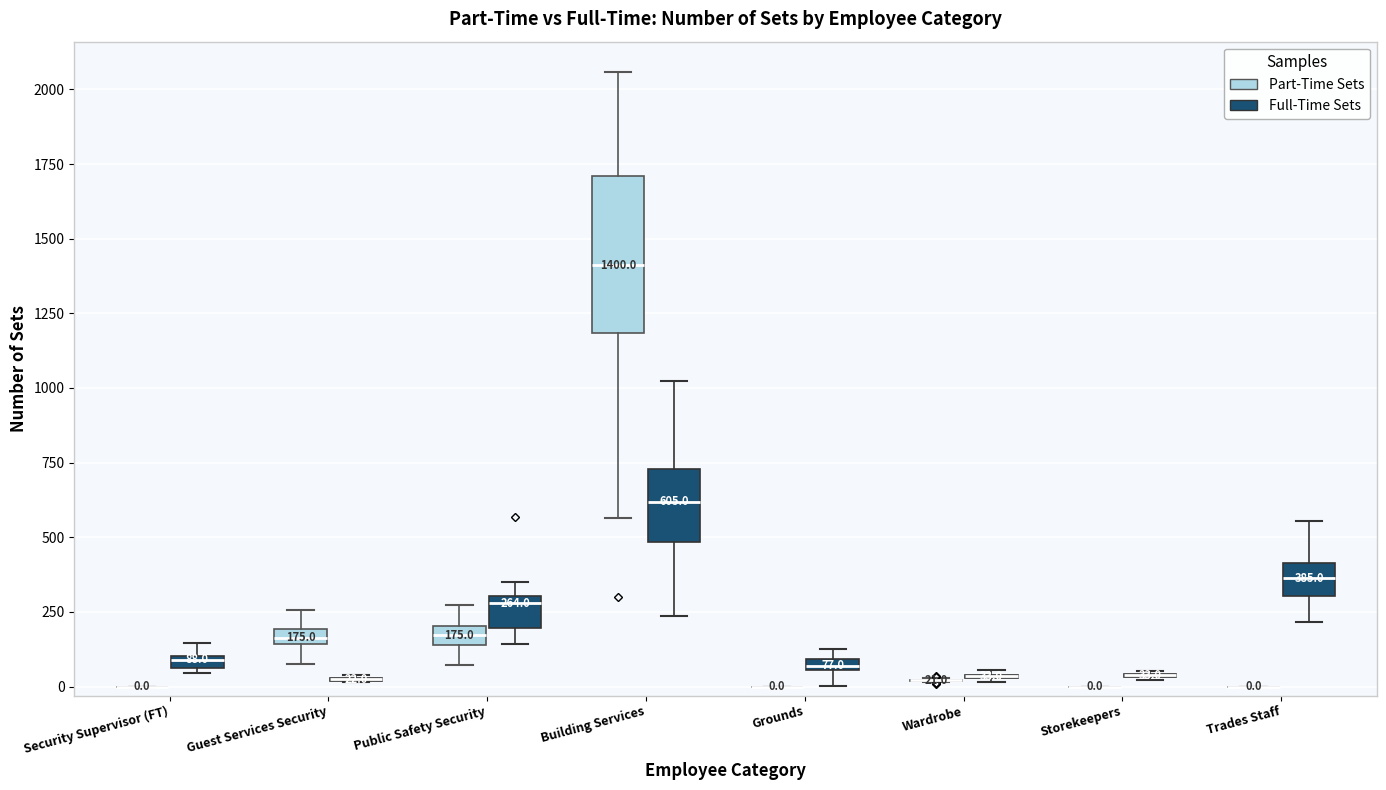

Comparing the boxes themselves (not the whiskers), which one is the tallest?

Building Services (Part-Time Sets)